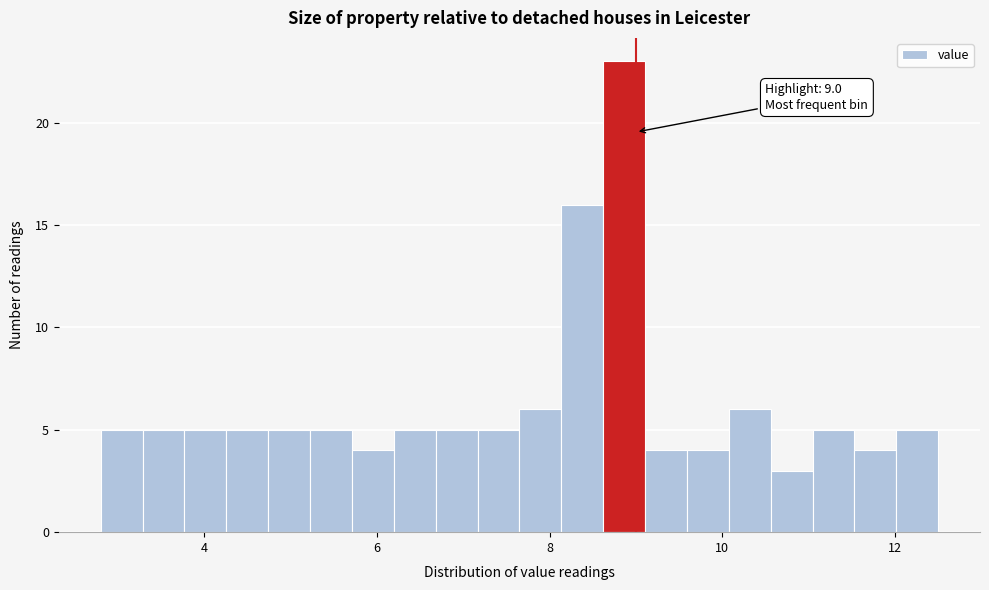

Read against the x-axis, roughly where is the centre of the tallest bar?

8.8